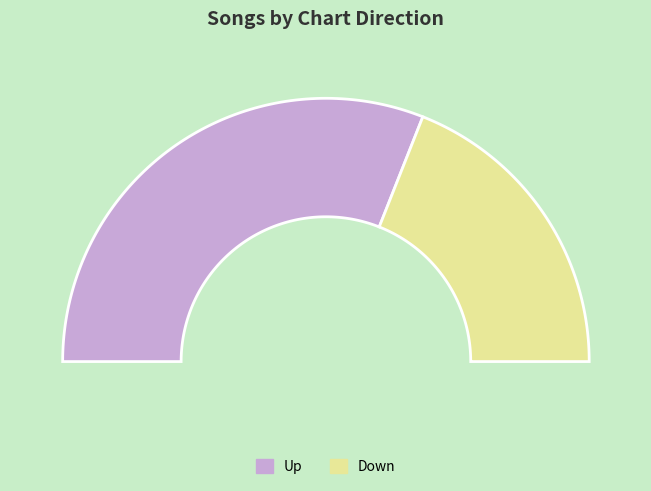

Rank the categories by value from lowest to highest.

down, up